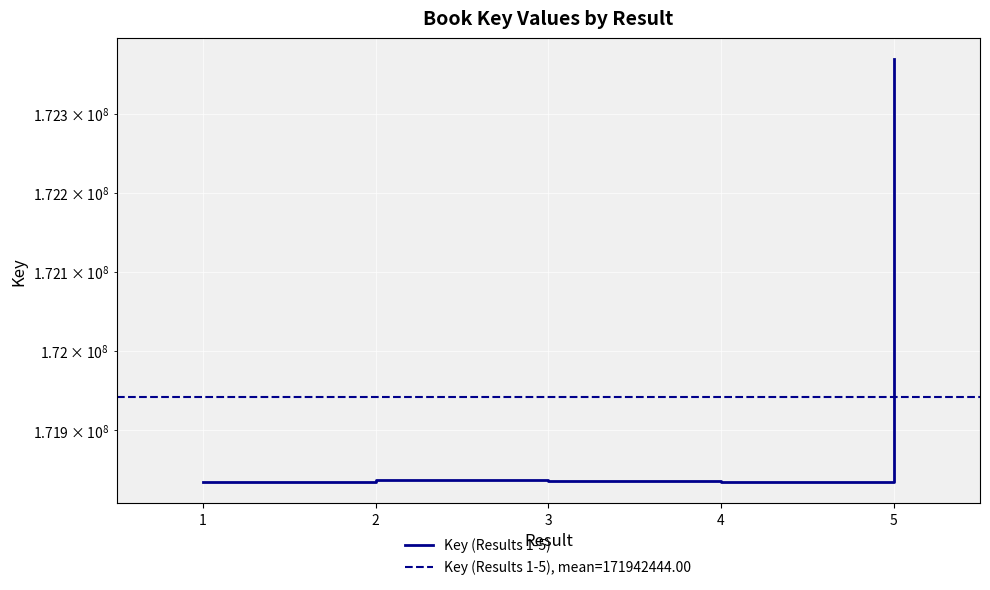

How many lines are shown in the chart?

1